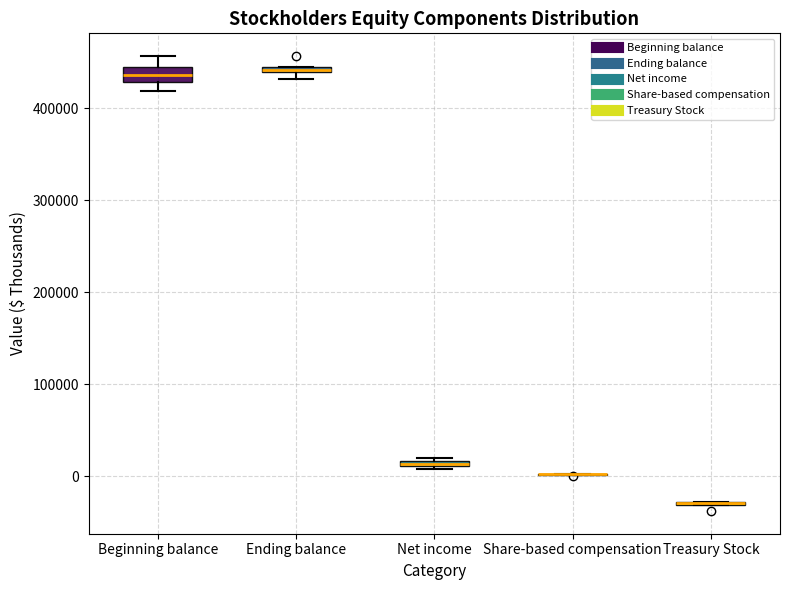

Comparing the boxes themselves (not the whiskers), which one is the tallest?

Beginning balance